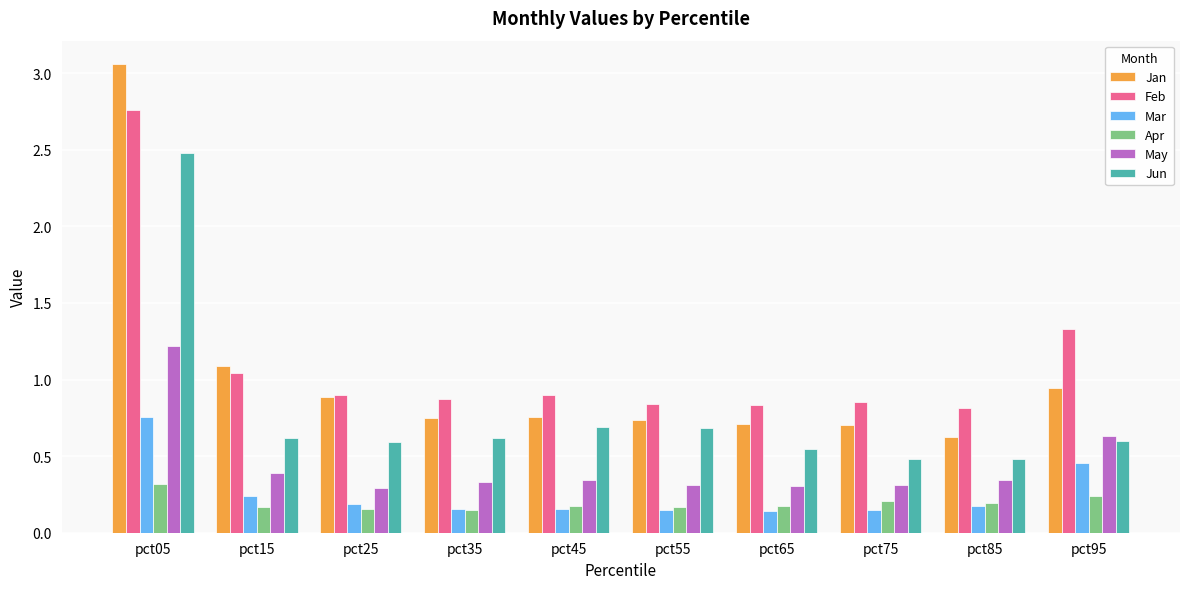

What is the total value across all series at pct15?

3.5